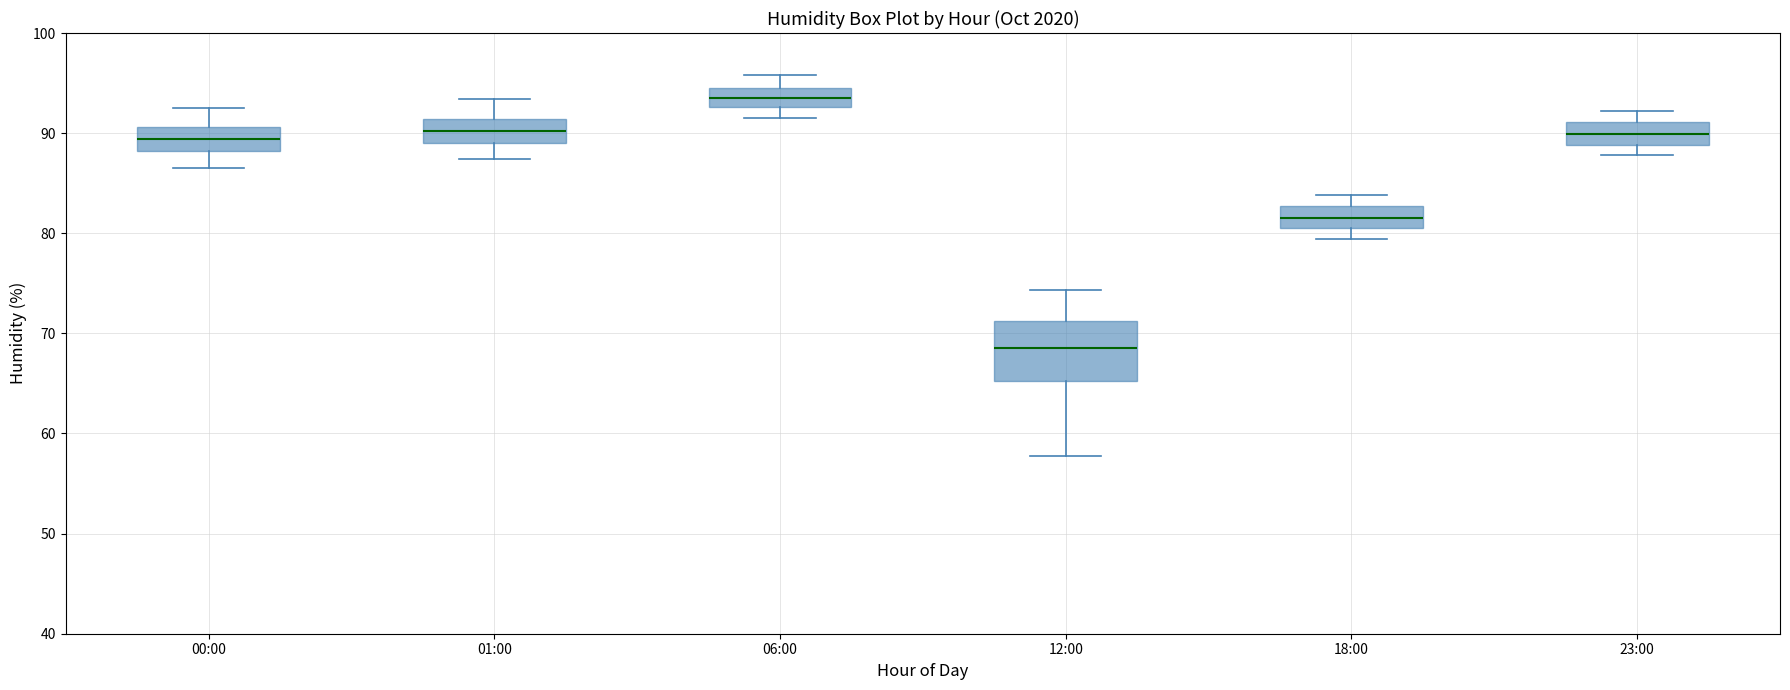

Comparing the boxes themselves (not the whiskers), which one is the tallest?

12:00